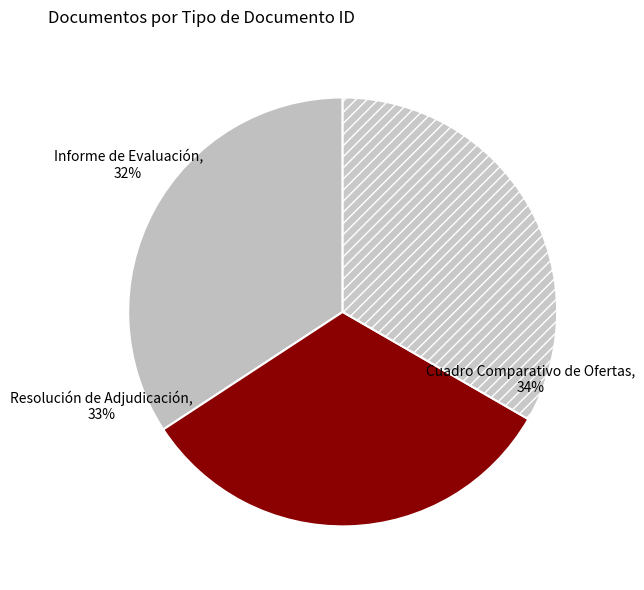

Which category has the smallest portion of the pie?

Informe de Evaluación